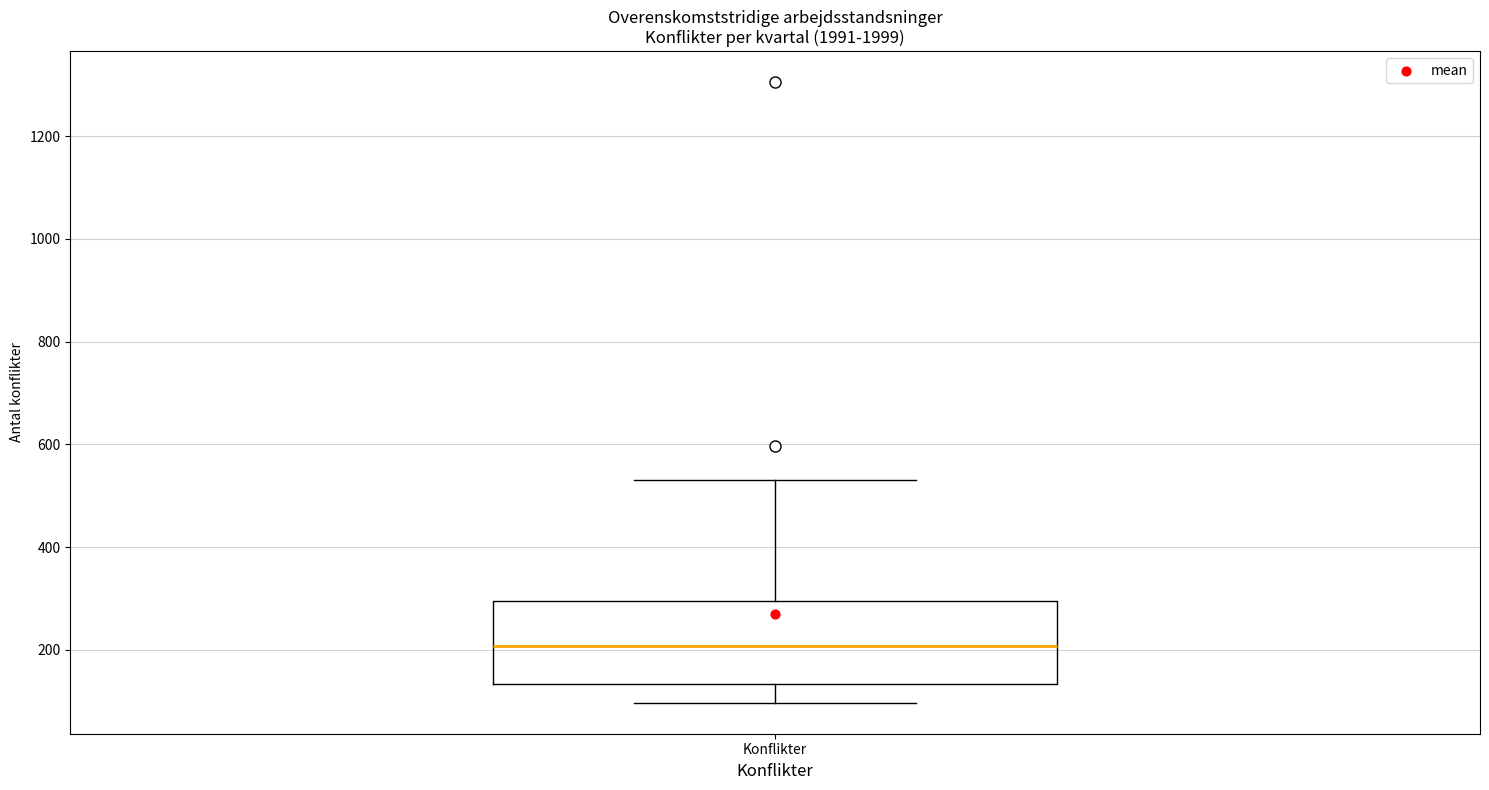

Where does the median line of the box for Konflikter sit on the y-axis? The values are not printed on the chart, so give them approximately, as read against the axis.

200